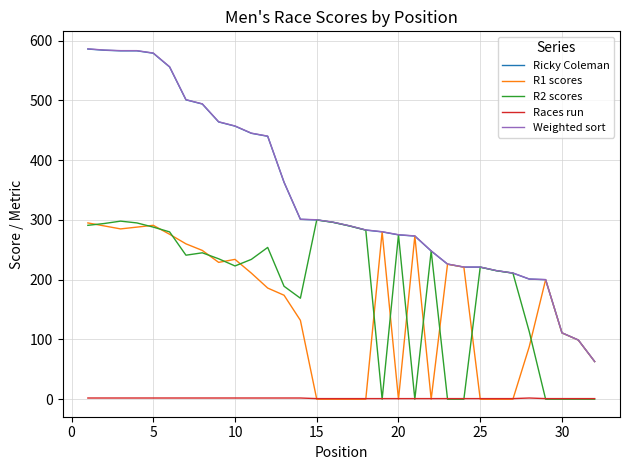

True or false: Ricky Coleman and R2 scores cross at least once.

False